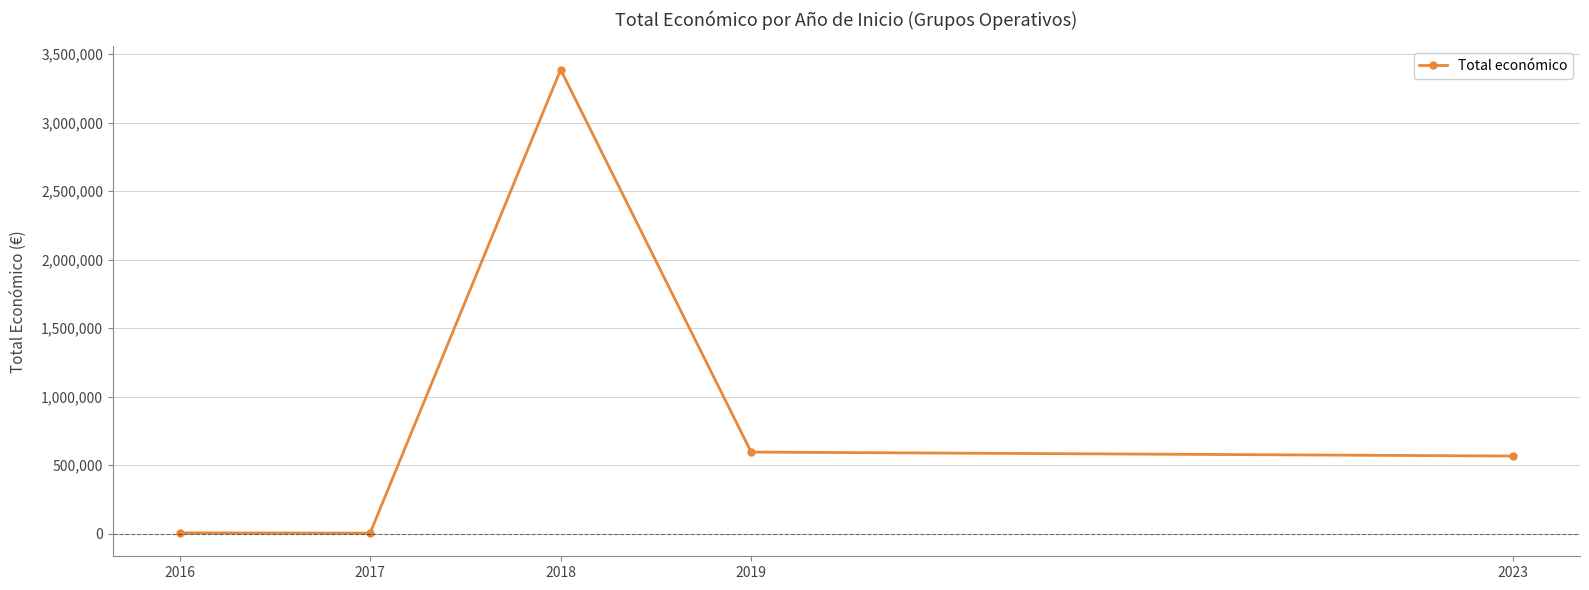

The value at 2017 is 3840. True or false?

True